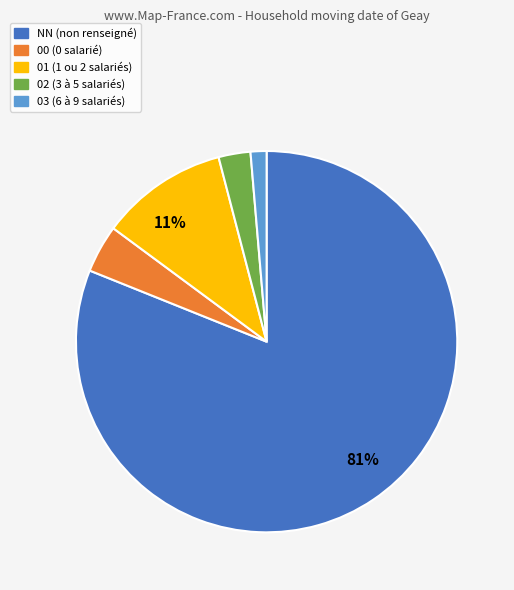

Does any single category account for the majority?

Yes